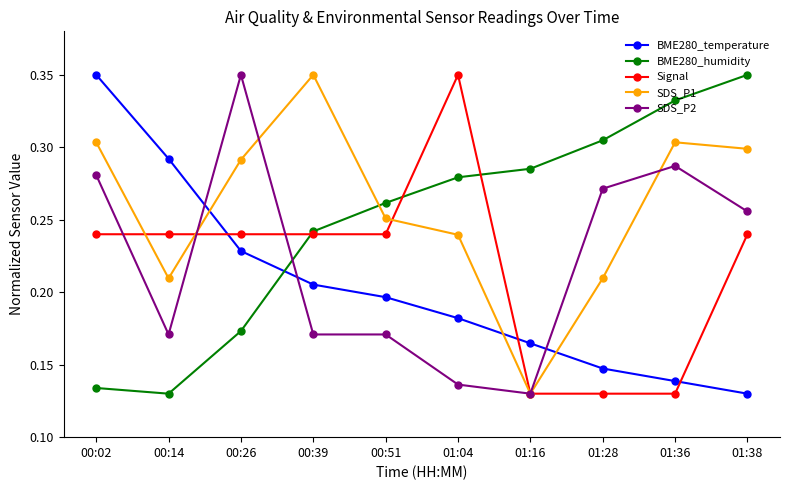

Which category has the lowest value in the BME280_temperature series?

01:38